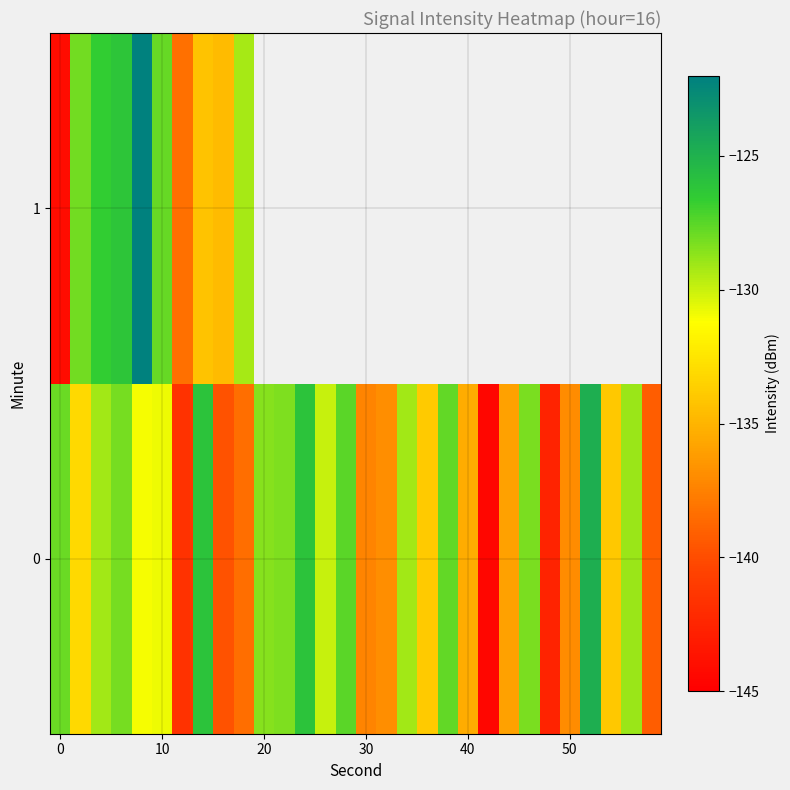

List the series in order of their peak value, highest first.

1, 0